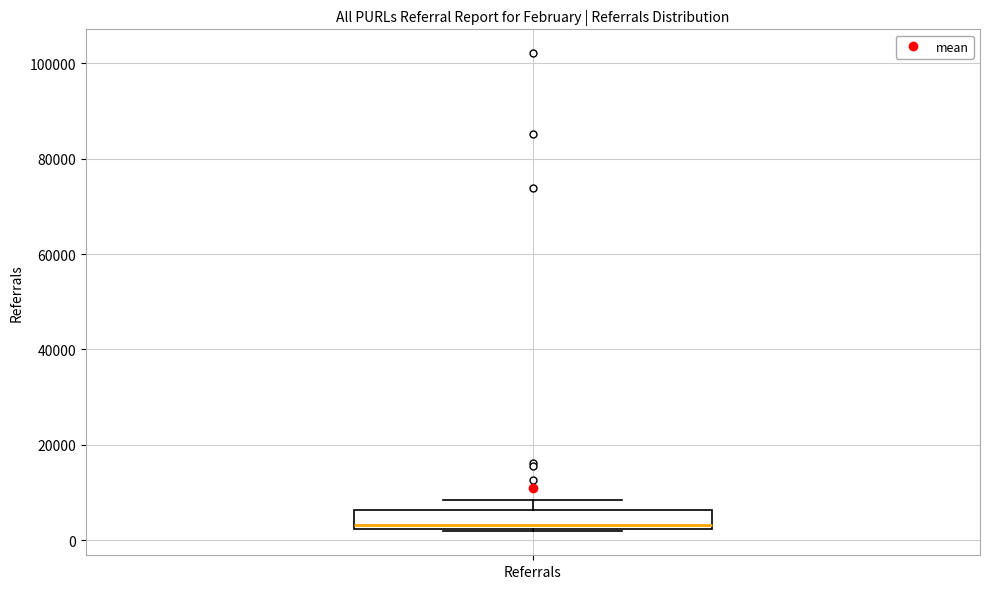

Where does the median line of the box for Referrals sit on the y-axis? The values are not printed on the chart, so give them approximately, as read against the axis.

4000